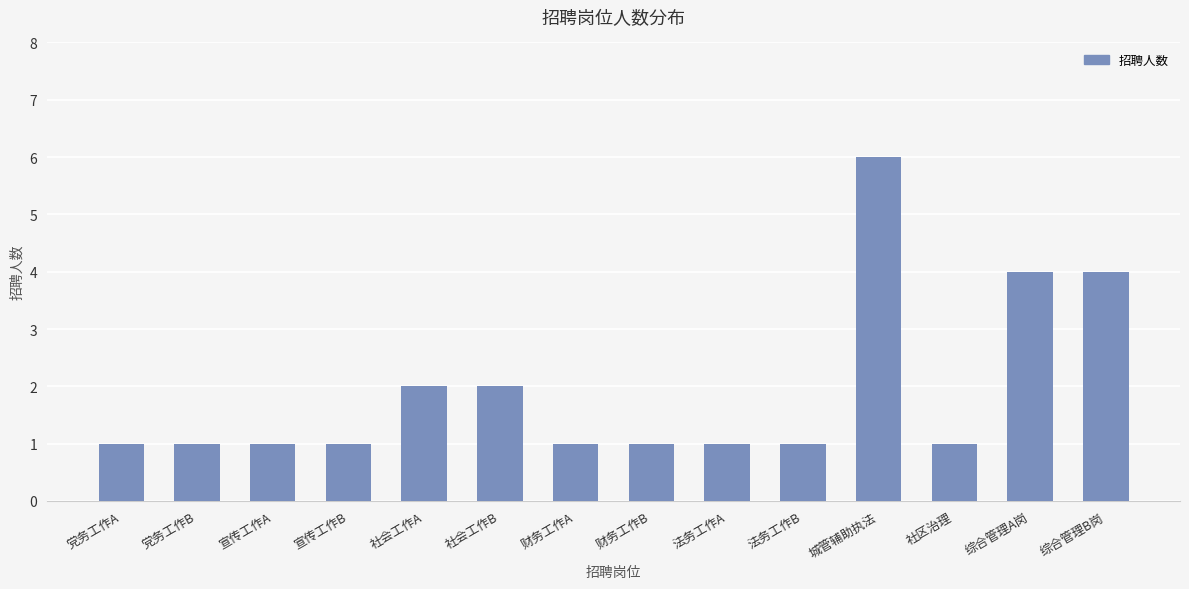

What is the value of the 2nd bar from the left?

1